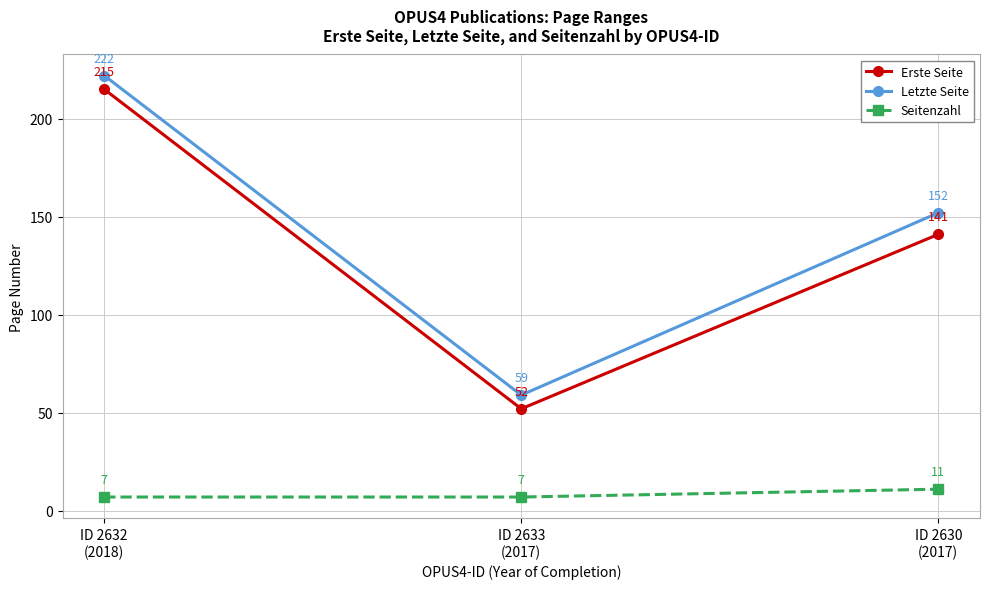

What is the value of the Seitenzahl point at the 3rd from the left?

11